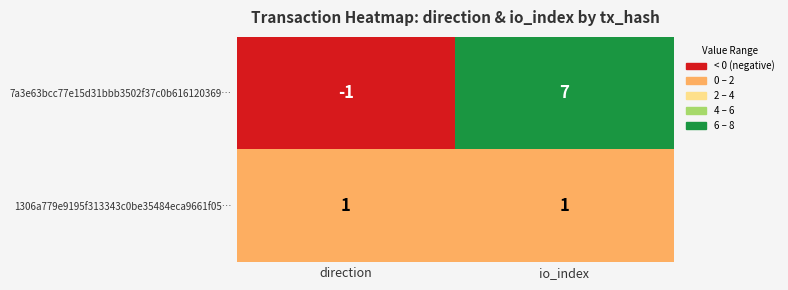

Which series changed the most between direction and io_index?

7a3e63bcc77e15d31bbb3502f37c0b616120369…